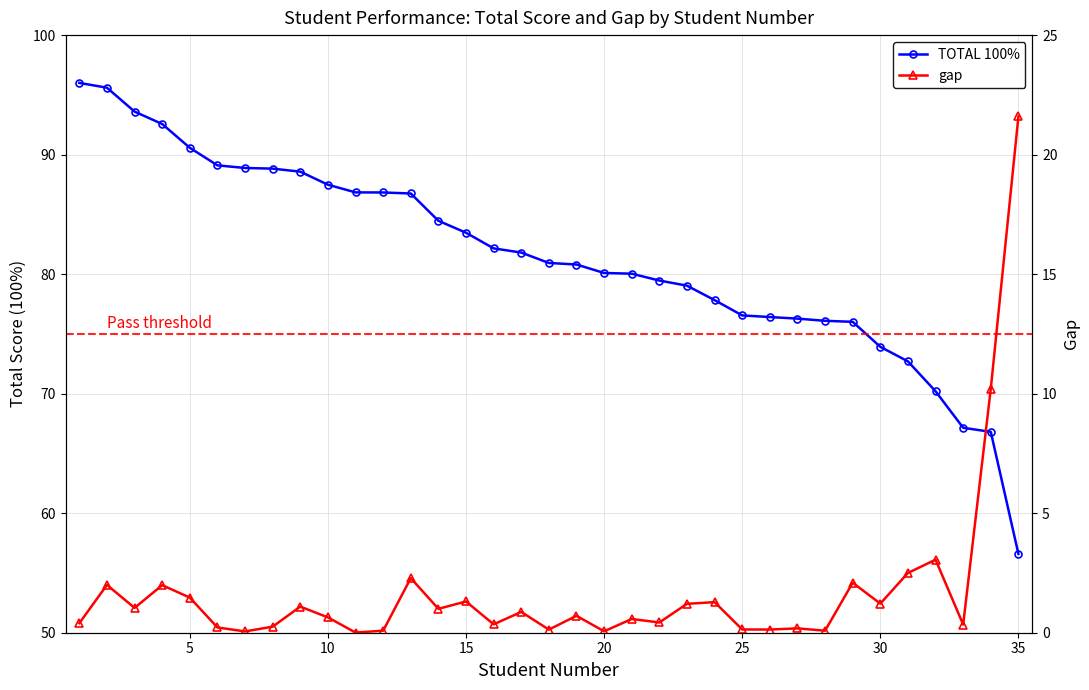

Rank the series by their maximum value, from highest to lowest.

TOTAL 100%, gap